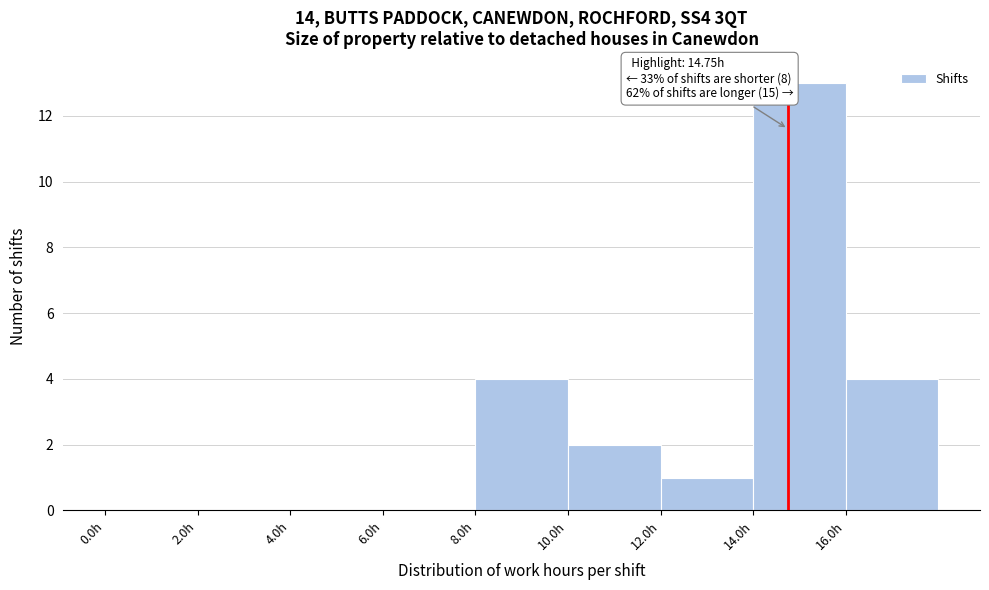

Over which range of the x-axis is the bar tallest?

14 to 16